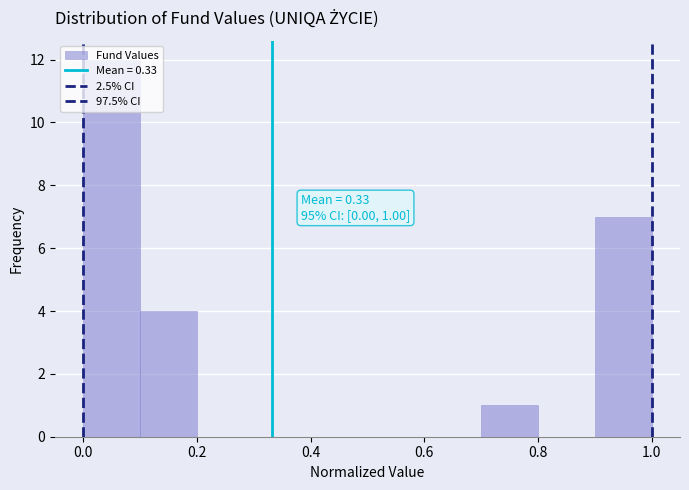

Which range on the x-axis has the tallest bar?

0.0 to 0.1